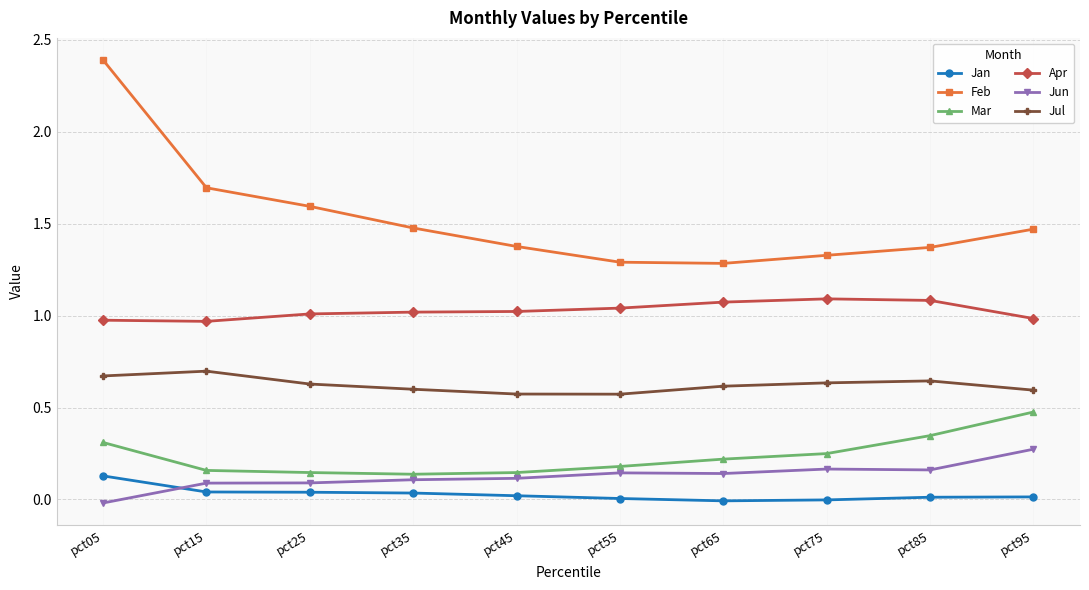

What are all the series names shown in the legend?

Jan, Feb, Mar, Apr, Jun, Jul